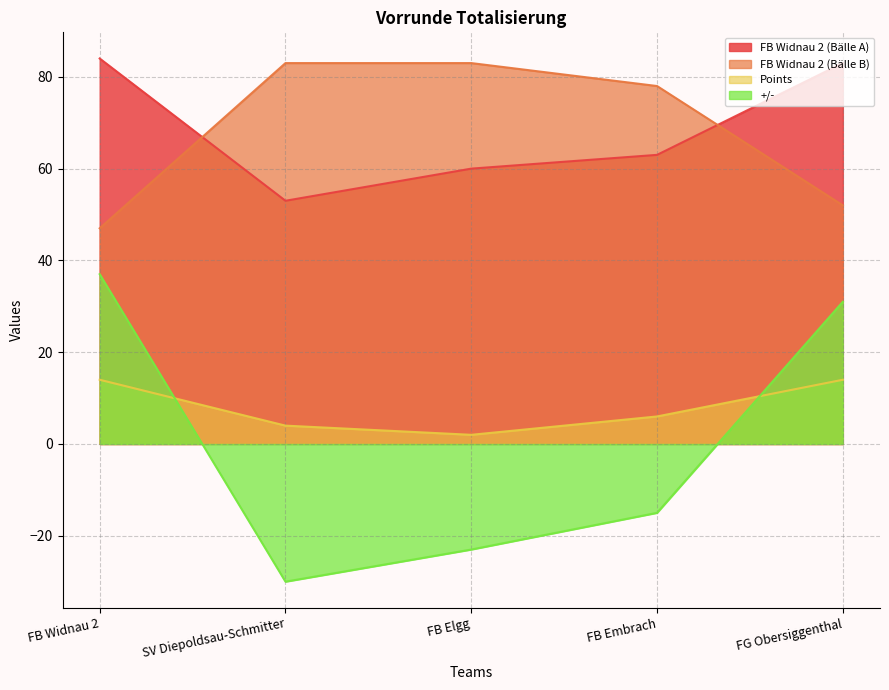

What is the total value across all series at SV Diepoldsau-Schmitter?

110